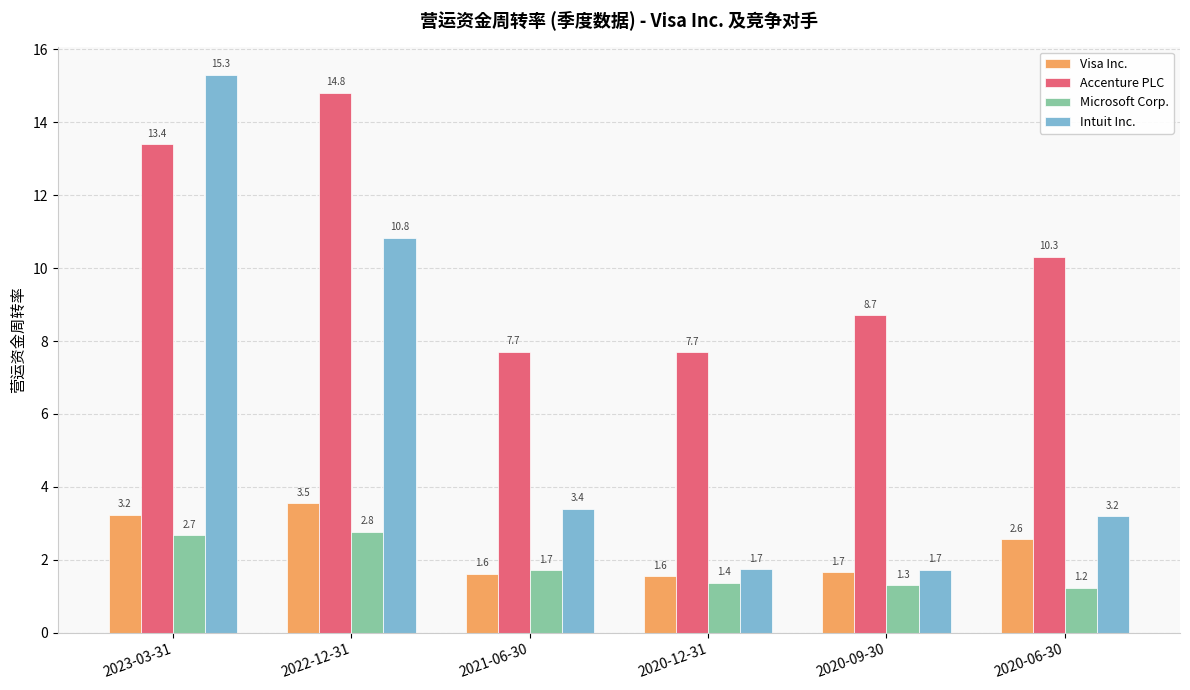

What is the maximum value for Intuit Inc.?

15.3